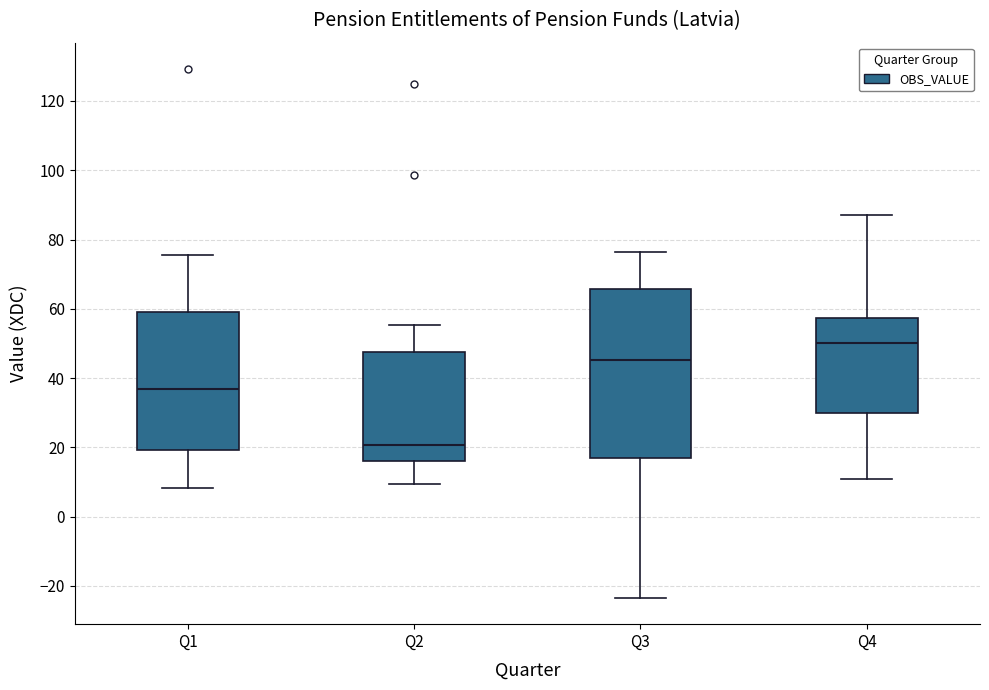

Where is the lower edge of the box for Q2 on the y-axis? The values are not printed on the chart, so give them approximately, as read against the axis.

16